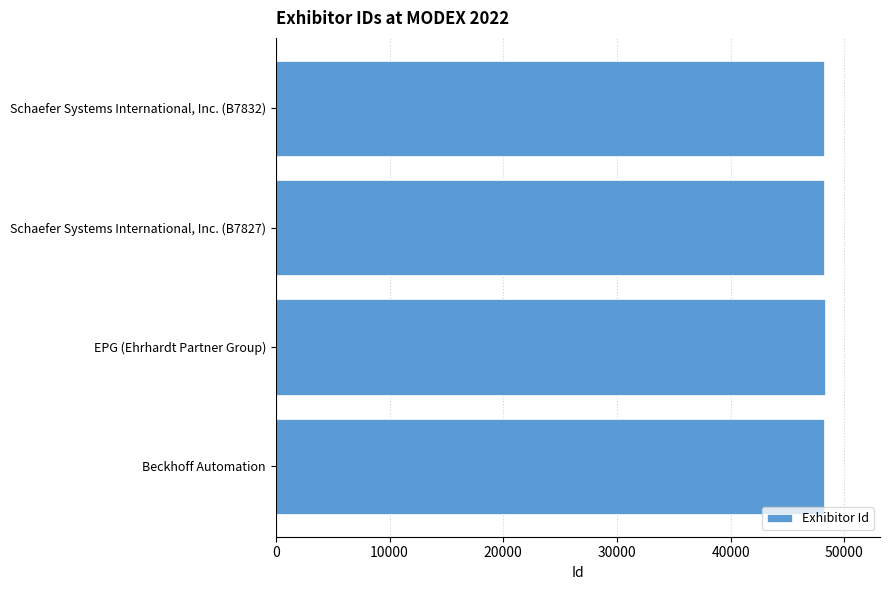

What is the minimum value shown in the chart?

48227